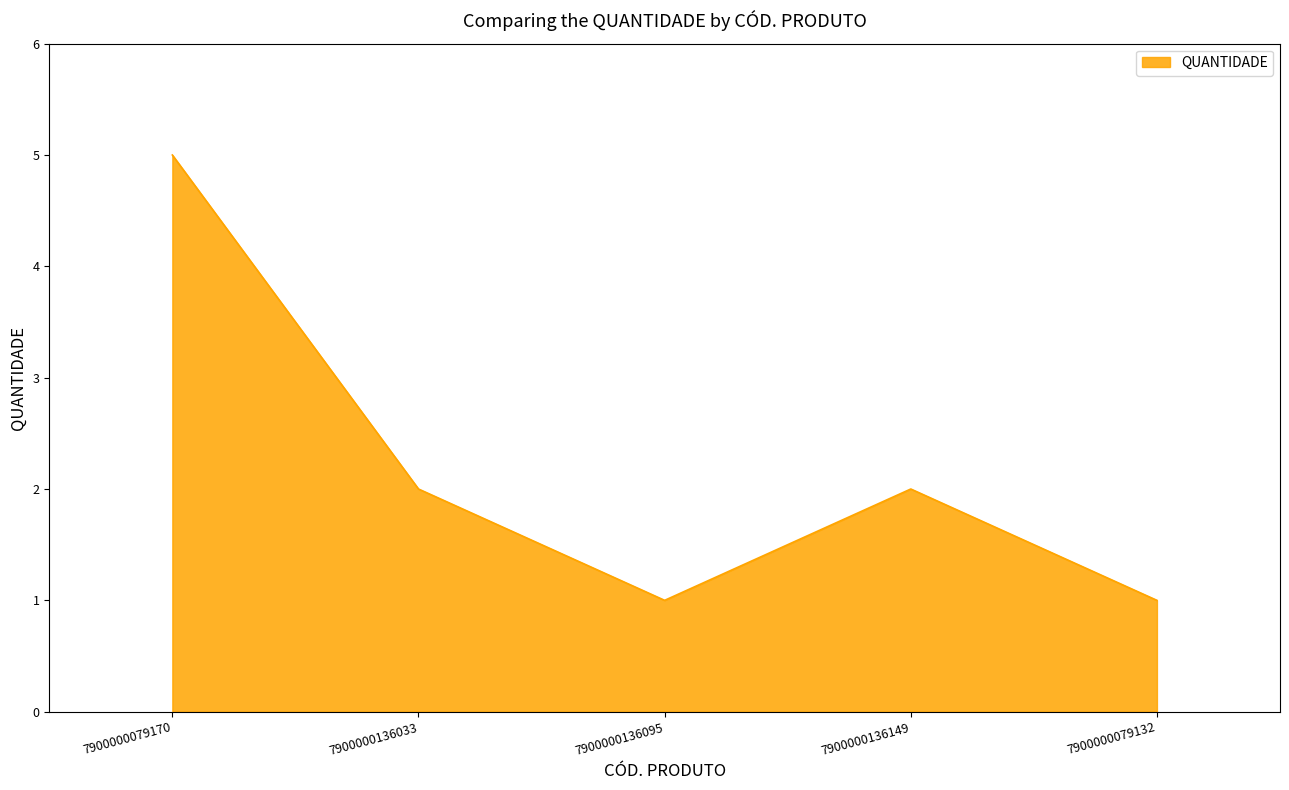

Is it true that the value at 7900000136033 is 2?

True